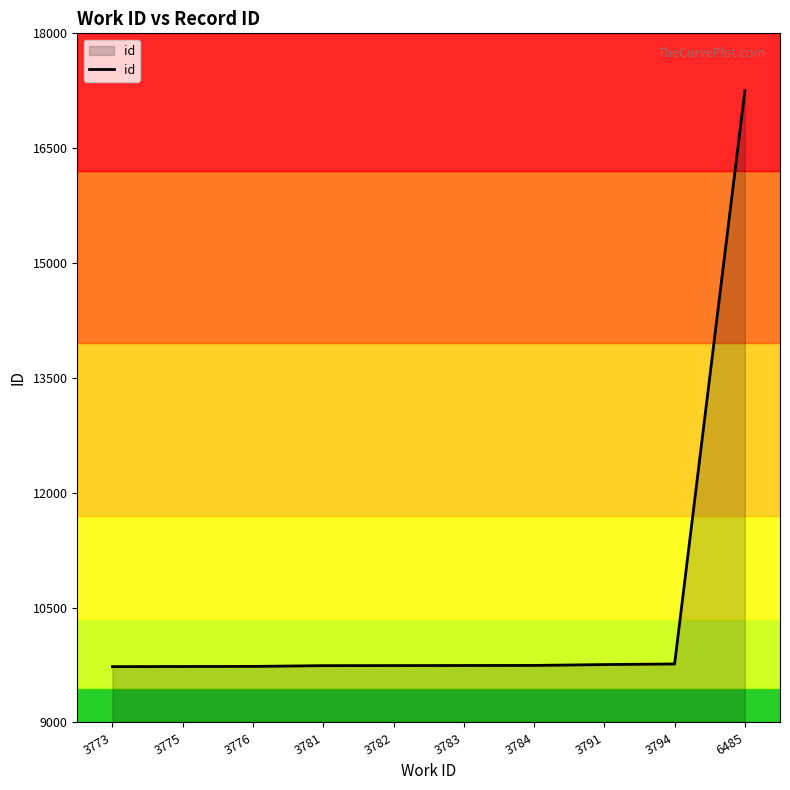

How many values are below 9744?

5